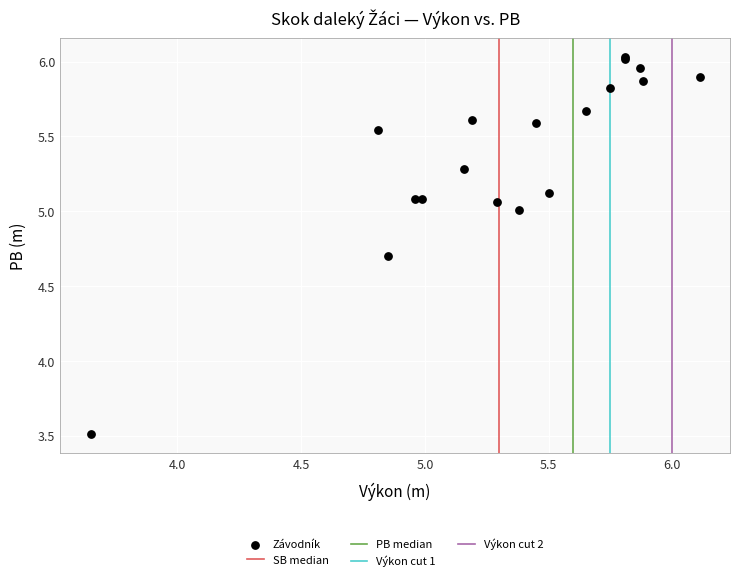

What Y value in the scatter plot is closest to 4?

3.5